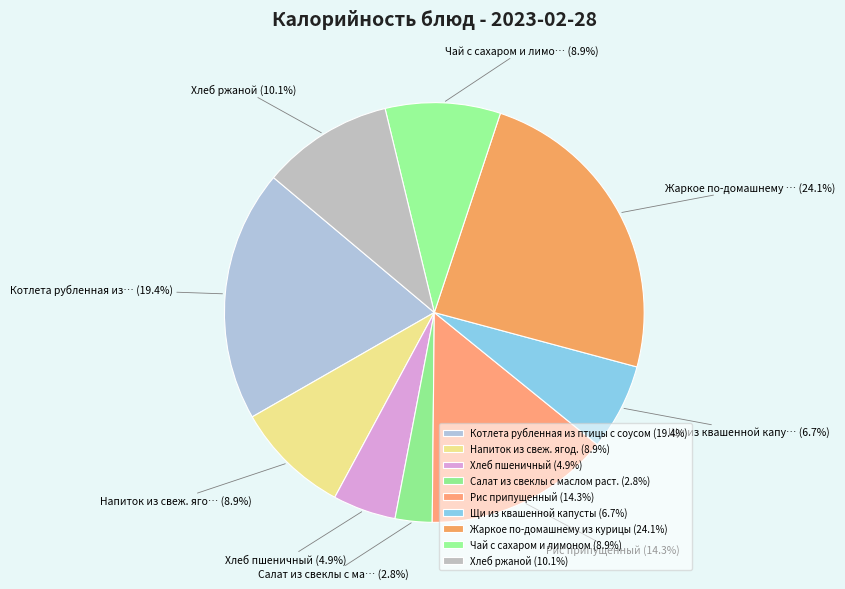

What percentage is NOT represented by Чай с сахаром и лимоном?

91.1%